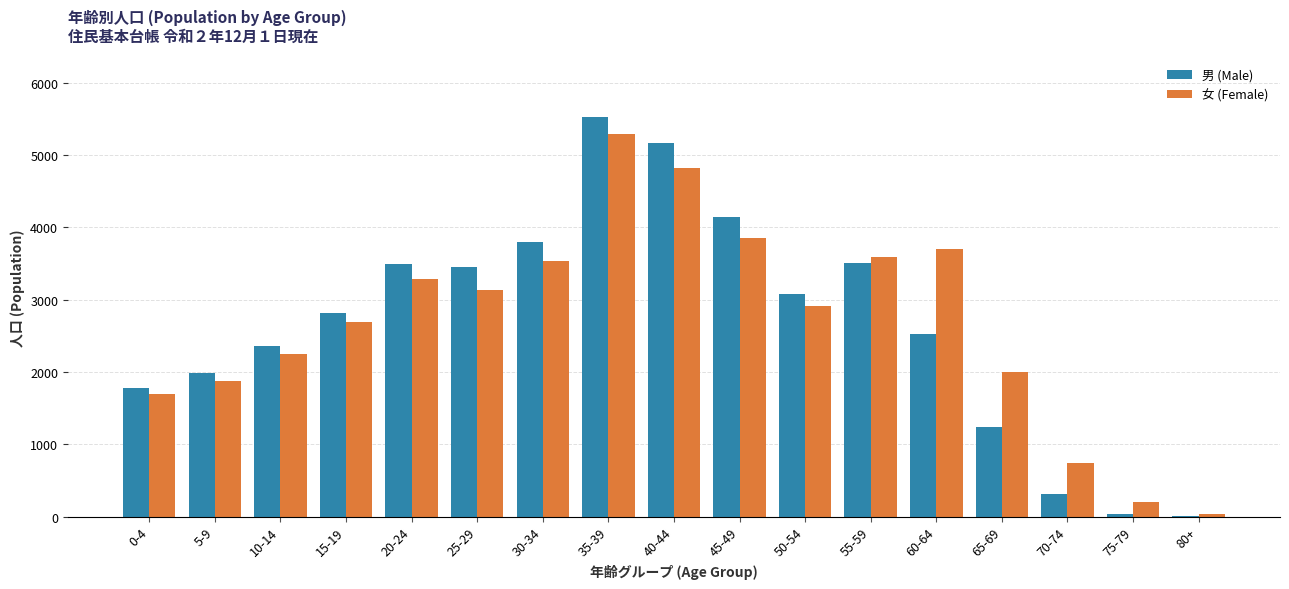

What is the sum of the 女 (Female) values at 40-44 and 35-39?

10111